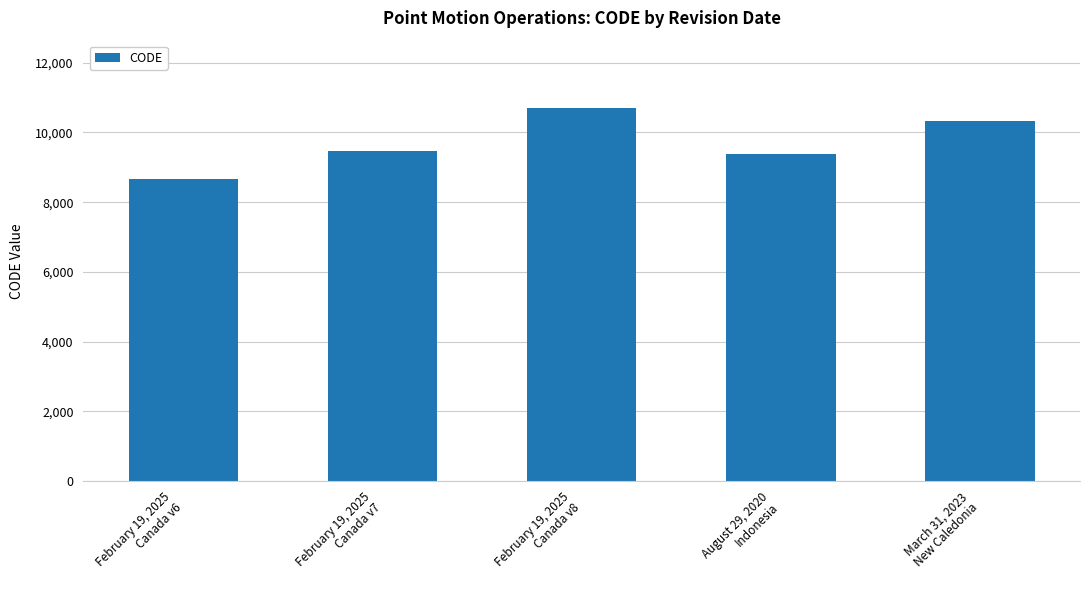

At which label is the value closest to 9691?

February 19, 2025
Canada v7